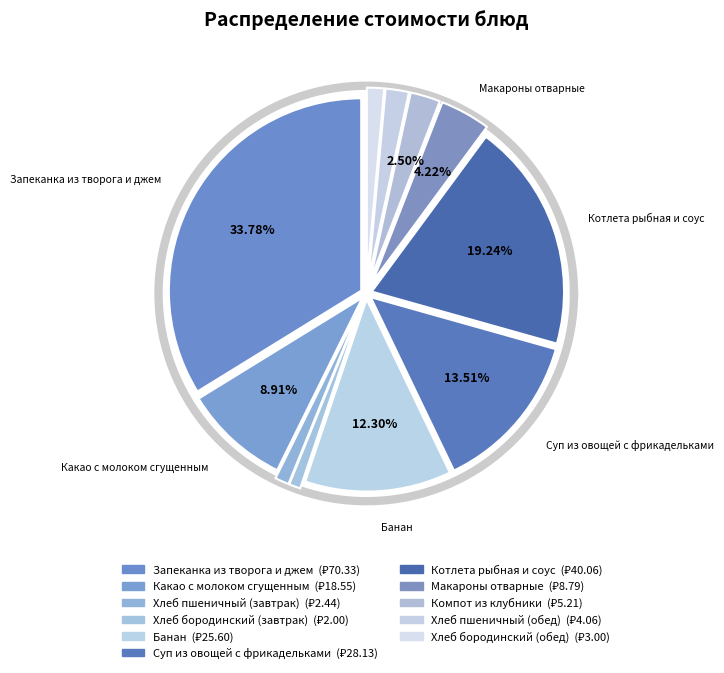

Count the number of slices in the pie.

11